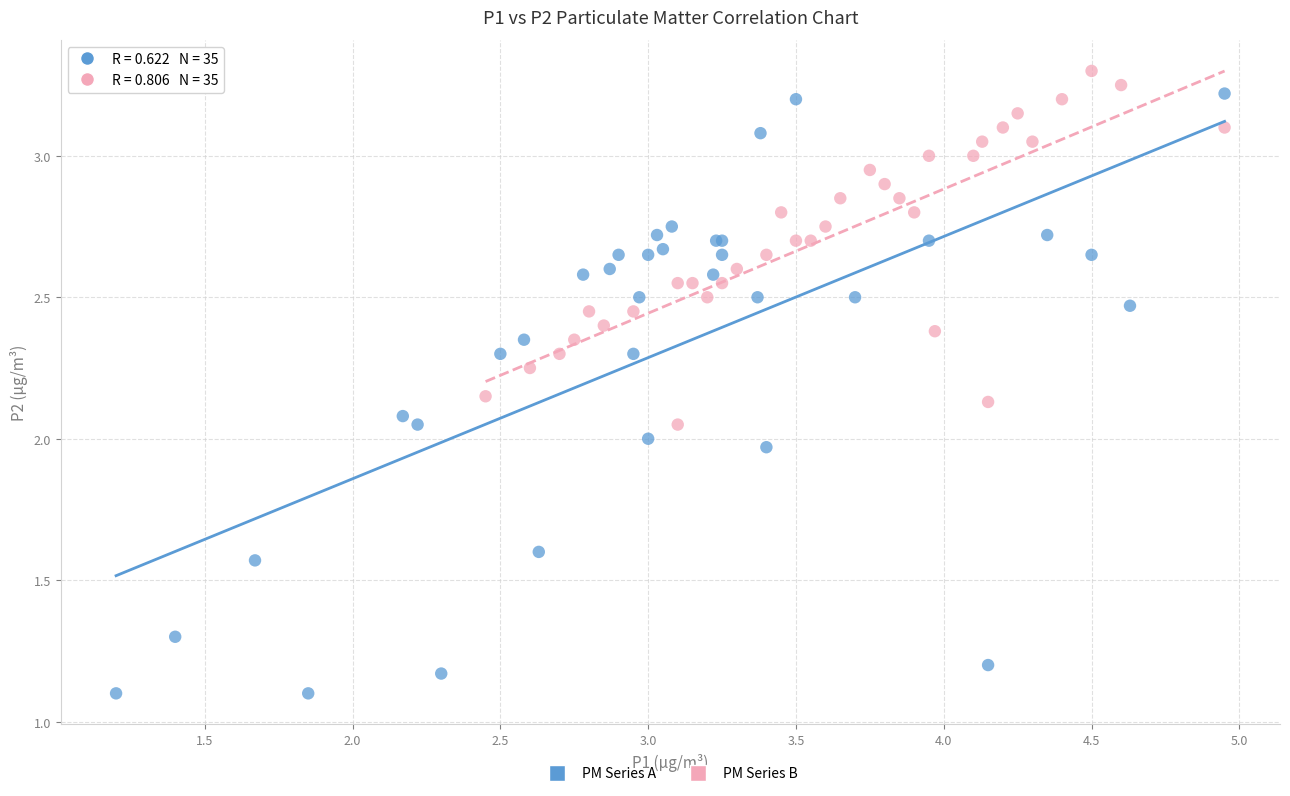

Which series contains the lowest Y value?

PM Series A